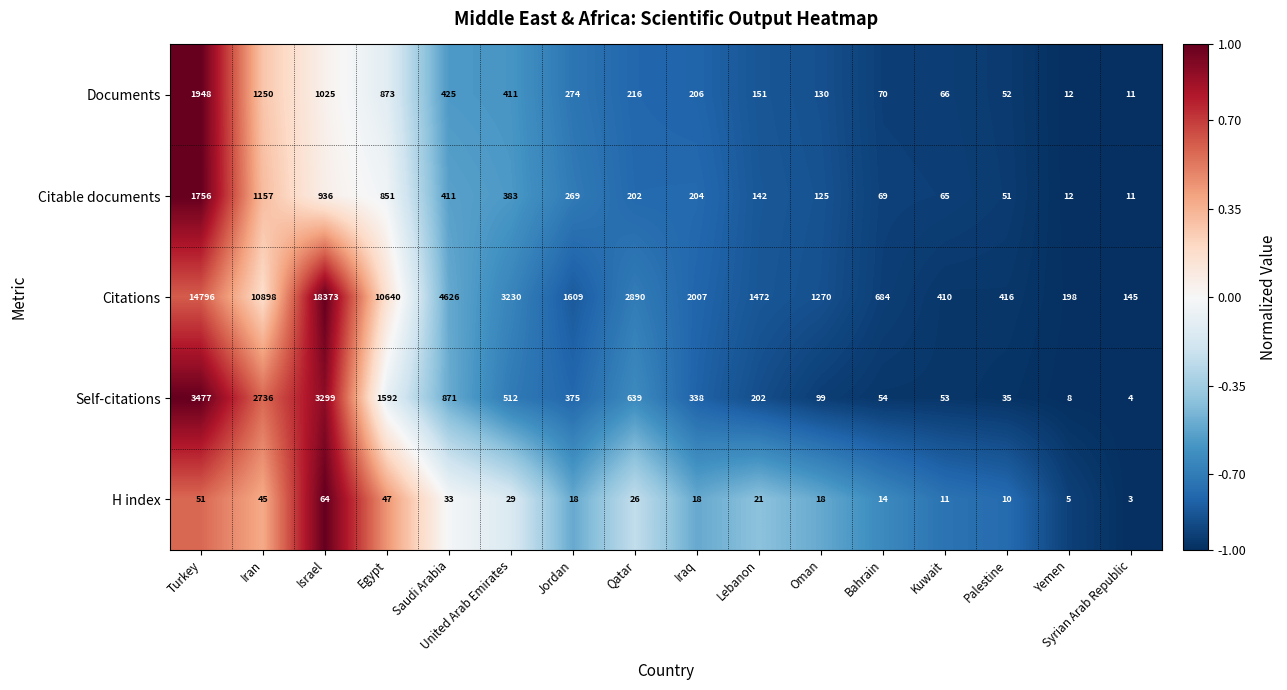

Where is H index nearest to the value 33?

Saudi Arabia